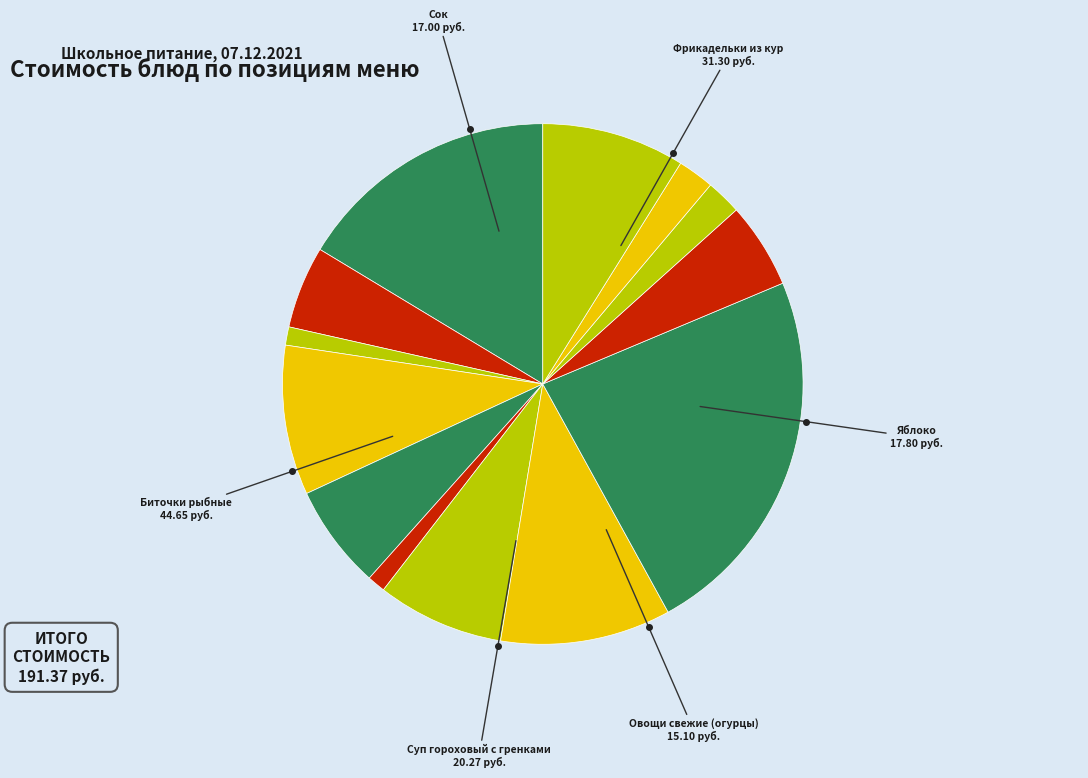

Rank the categories by value from highest to lowest.

Биточки рыбные, Фрикадельки из кур, Суп гороховый с гренками, Яблоко, Сок, Овощи свежие (огурцы), Каша гречневая вязкая, Картофель толченый, Чай с молоком, Хлеб ржаной (обед), Хлеб пшеничный (обед), Хлеб ржаной (завтрак), Хлеб пшеничный (завтрак)